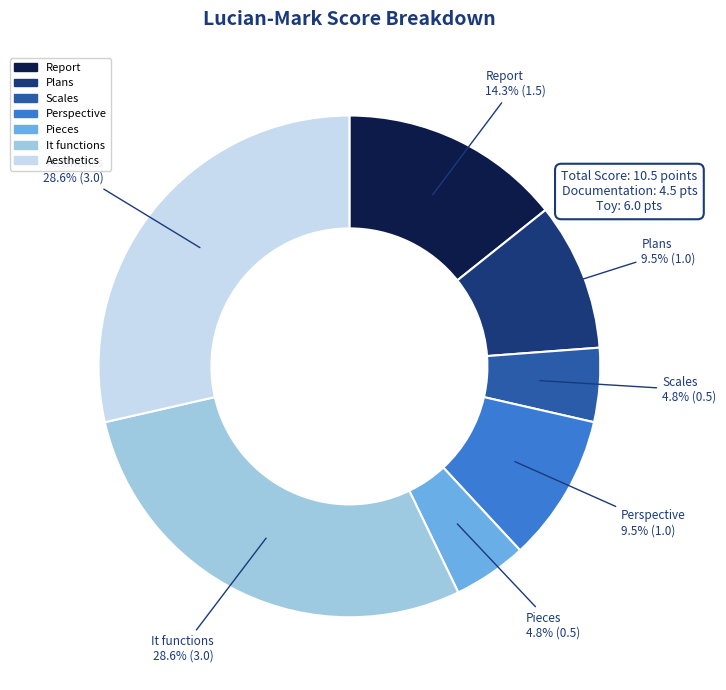

How many slices are in this pie chart?

7